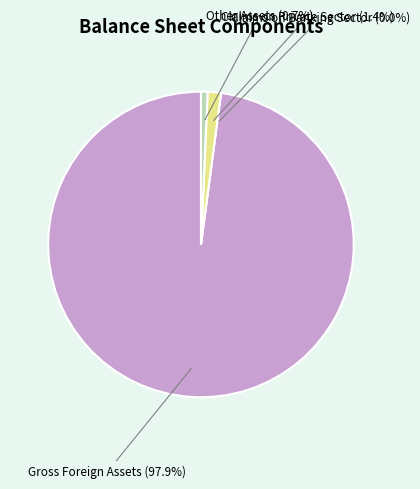

Is it true that 10 is 9% of the pie?

True